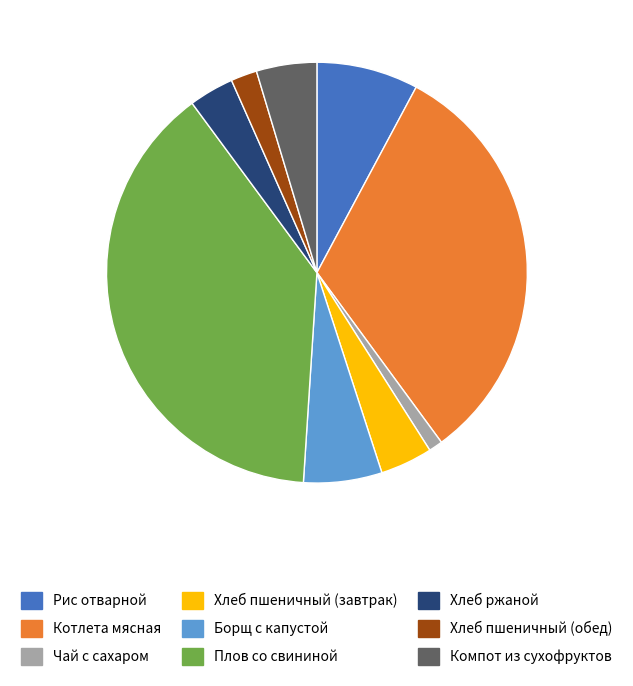

What is the ratio of the value at Чай с сахаром to the value at Компот из сухофруктов?

0.2